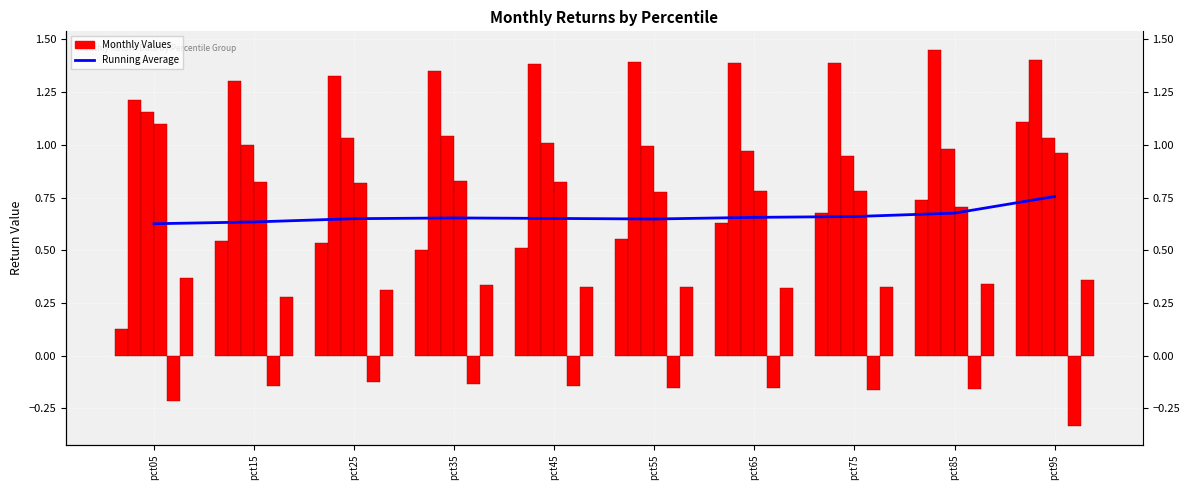

How many groups of bars are there?

10